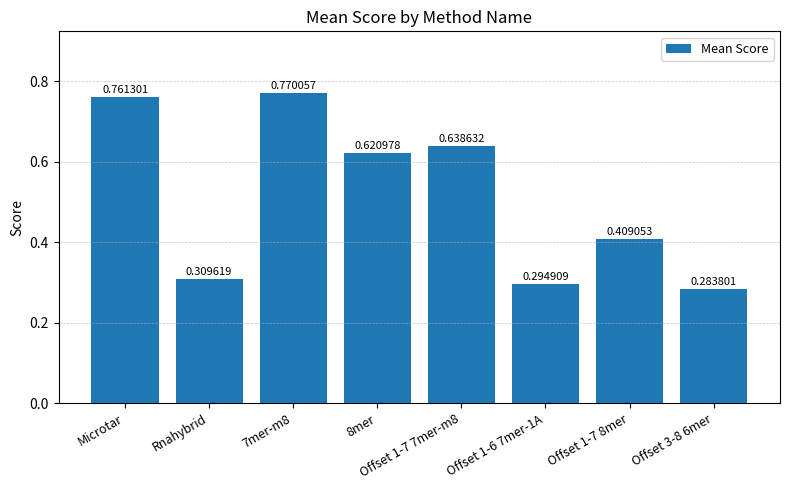

Count the number of categories in the chart.

8